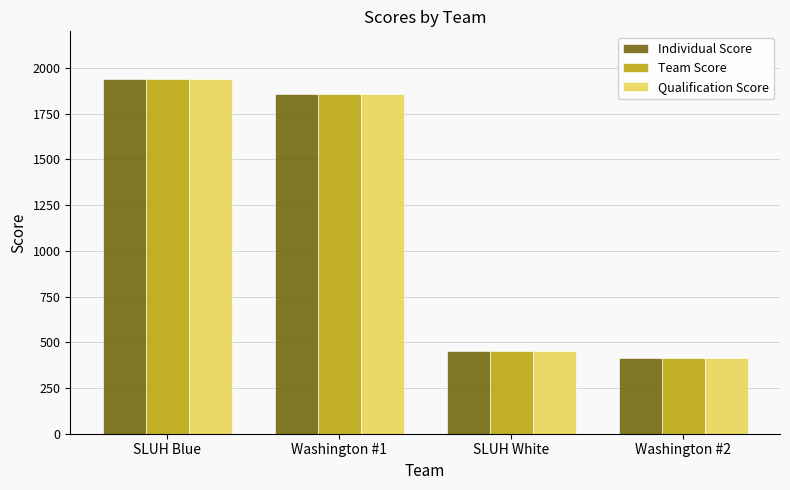

Does the chart contain stacked bars?

No